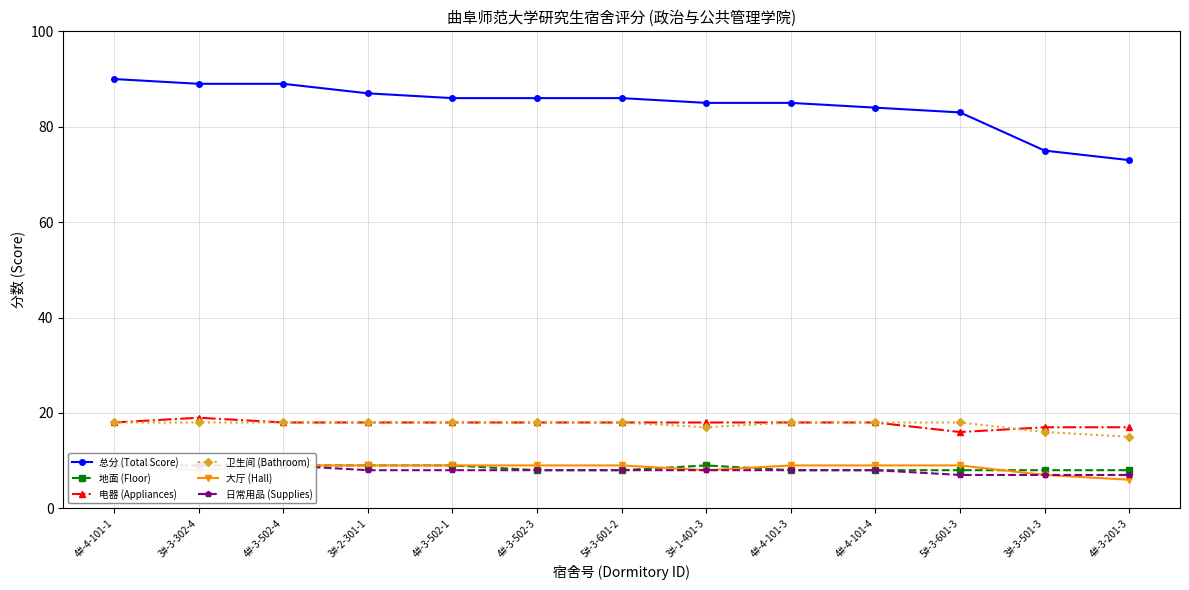

What is the sum of all 大厅 (Hall) values?

110